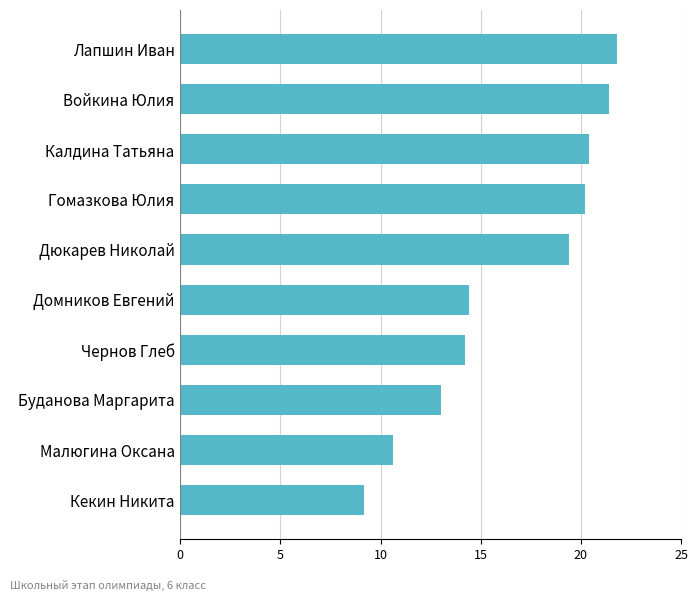

Which category has the highest value across all series?

Лапшин Иван